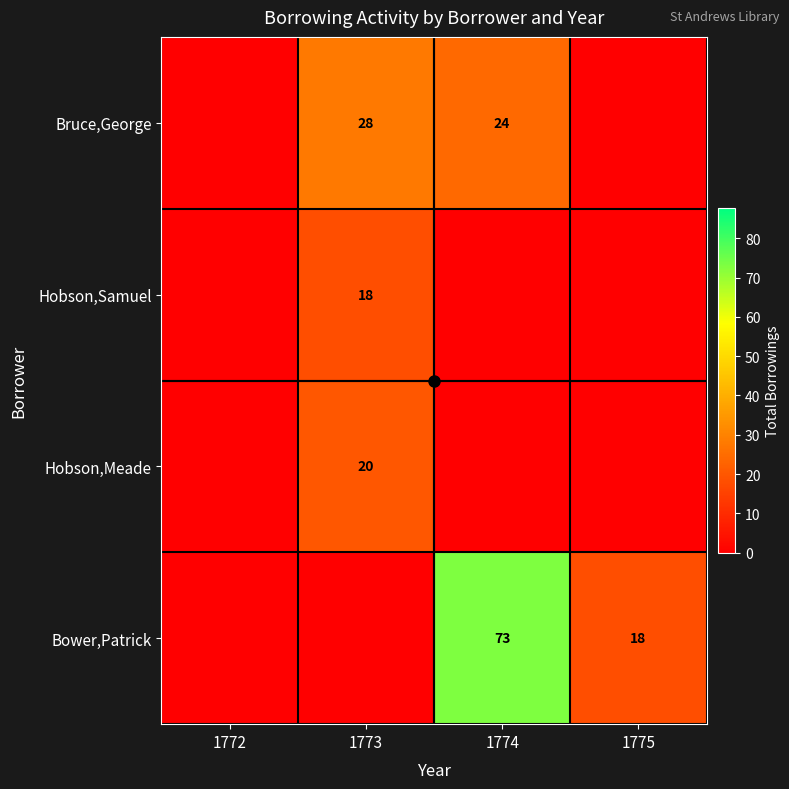

The Bruce,George series shows 42 at 1774. True or false?

False